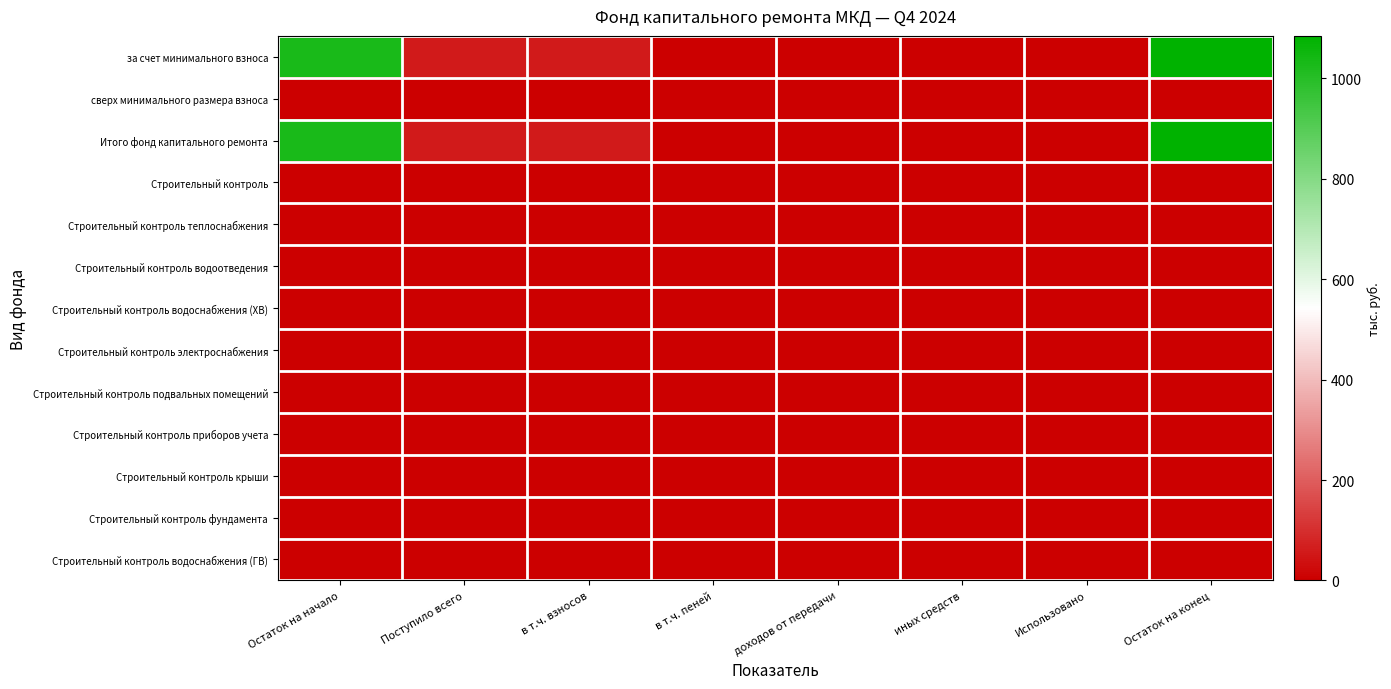

Reading right to left, extract all data points from this chart.

за счет минимального взноса: Остаток на конец=1084.8	Использовано=0.0	иных средств=0.0	доходов от передачи=0.0	в т.ч. пеней=0.2	в т.ч. взносов=58.8	Поступило всего=59.0	Остаток на начало=1025.8
сверх минимального размера взноса: Остаток на конец=0.0	Использовано=0.0	иных средств=0.0	доходов от передачи=0.0	в т.ч. пеней=0.0	в т.ч. взносов=0.0	Поступило всего=0.0	Остаток на начало=0.0
Итого фонд капитального ремонта: Остаток на конец=1084.8	Использовано=0.0	иных средств=0.0	доходов от передачи=0.0	в т.ч. пеней=0.2	в т.ч. взносов=58.8	Поступило всего=59.0	Остаток на начало=1025.8
Строительный контроль: Остаток на конец=0.0	Использовано=0.0	иных средств=0.0	доходов от передачи=0.0	в т.ч. пеней=0.0	в т.ч. взносов=0.0	Поступило всего=0.0	Остаток на начало=0.0
Строительный контроль теплоснабжения: Остаток на конец=0.0	Использовано=0.0	иных средств=0.0	доходов от передачи=0.0	в т.ч. пеней=0.0	в т.ч. взносов=0.0	Поступило всего=0.0	Остаток на начало=0.0
Строительный контроль водоотведения: Остаток на конец=0.0	Использовано=0.0	иных средств=0.0	доходов от передачи=0.0	в т.ч. пеней=0.0	в т.ч. взносов=0.0	Поступило всего=0.0	Остаток на начало=0.0
Строительный контроль водоснабжения (ХВ): Остаток на конец=0.0	Использовано=0.0	иных средств=0.0	доходов от передачи=0.0	в т.ч. пеней=0.0	в т.ч. взносов=0.0	Поступило всего=0.0	Остаток на начало=0.0
Строительный контроль электроснабжения: Остаток на конец=0.0	Использовано=0.0	иных средств=0.0	доходов от передачи=0.0	в т.ч. пеней=0.0	в т.ч. взносов=0.0	Поступило всего=0.0	Остаток на начало=0.0
Строительный контроль подвальных помещений: Остаток на конец=0.0	Использовано=0.0	иных средств=0.0	доходов от передачи=0.0	в т.ч. пеней=0.0	в т.ч. взносов=0.0	Поступило всего=0.0	Остаток на начало=0.0
Строительный контроль приборов учета: Остаток на конец=0.0	Использовано=0.0	иных средств=0.0	доходов от передачи=0.0	в т.ч. пеней=0.0	в т.ч. взносов=0.0	Поступило всего=0.0	Остаток на начало=0.0
Строительный контроль крыши: Остаток на конец=0.0	Использовано=0.0	иных средств=0.0	доходов от передачи=0.0	в т.ч. пеней=0.0	в т.ч. взносов=0.0	Поступило всего=0.0	Остаток на начало=0.0
Строительный контроль фундамента: Остаток на конец=0.0	Использовано=0.0	иных средств=0.0	доходов от передачи=0.0	в т.ч. пеней=0.0	в т.ч. взносов=0.0	Поступило всего=0.0	Остаток на начало=0.0
Строительный контроль водоснабжения (ГВ): Остаток на конец=0.0	Использовано=0.0	иных средств=0.0	доходов от передачи=0.0	в т.ч. пеней=0.0	в т.ч. взносов=0.0	Поступило всего=0.0	Остаток на начало=0.0